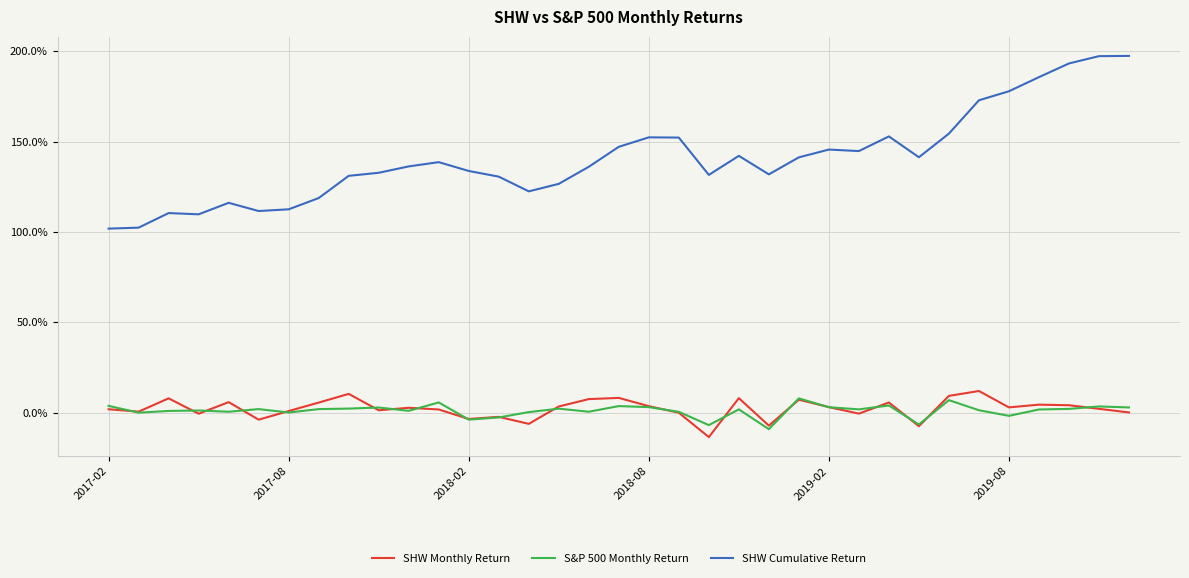

True or false: SHW Cumulative Return and S&P 500 Monthly Return cross at least once.

False